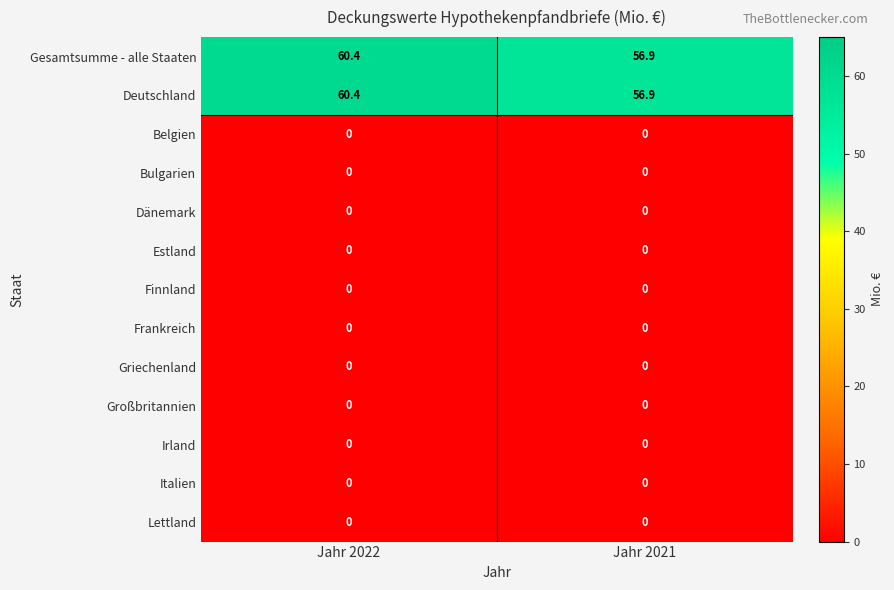

What is the total value across all series at Jahr 2021?

113.8